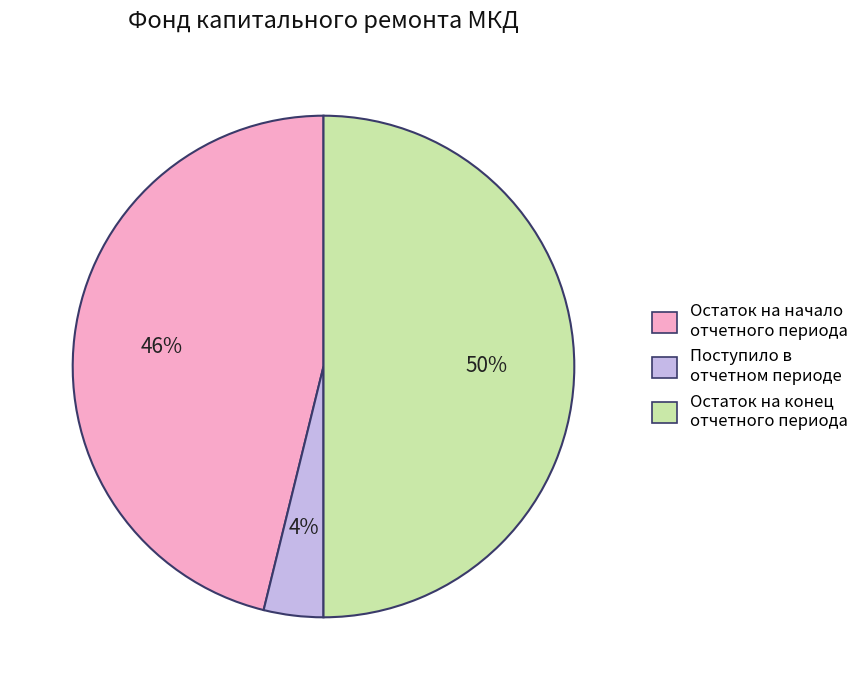

How many slices are in this pie chart?

3